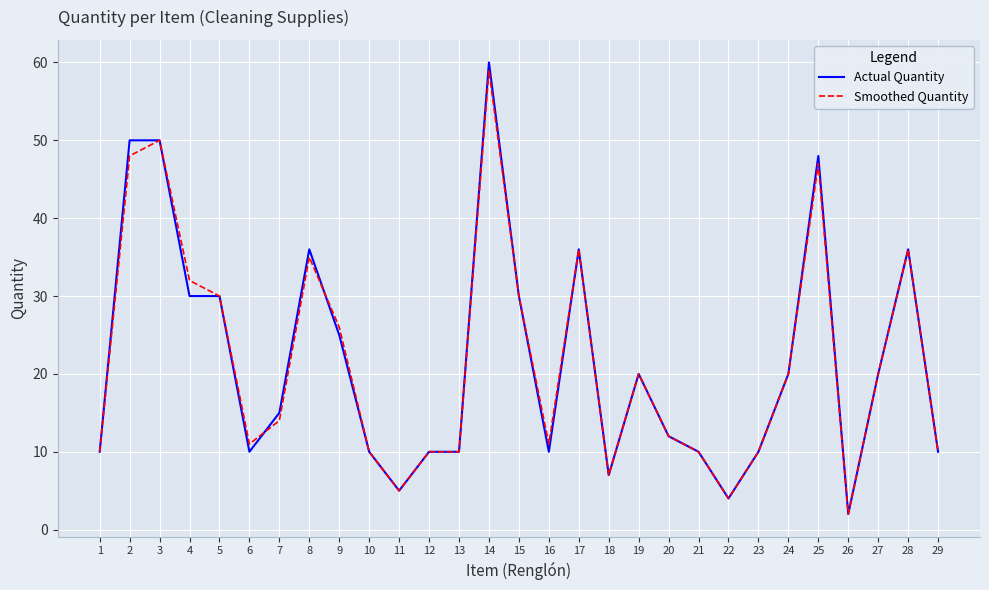

Read the Smoothed Quantity value at 6.

11